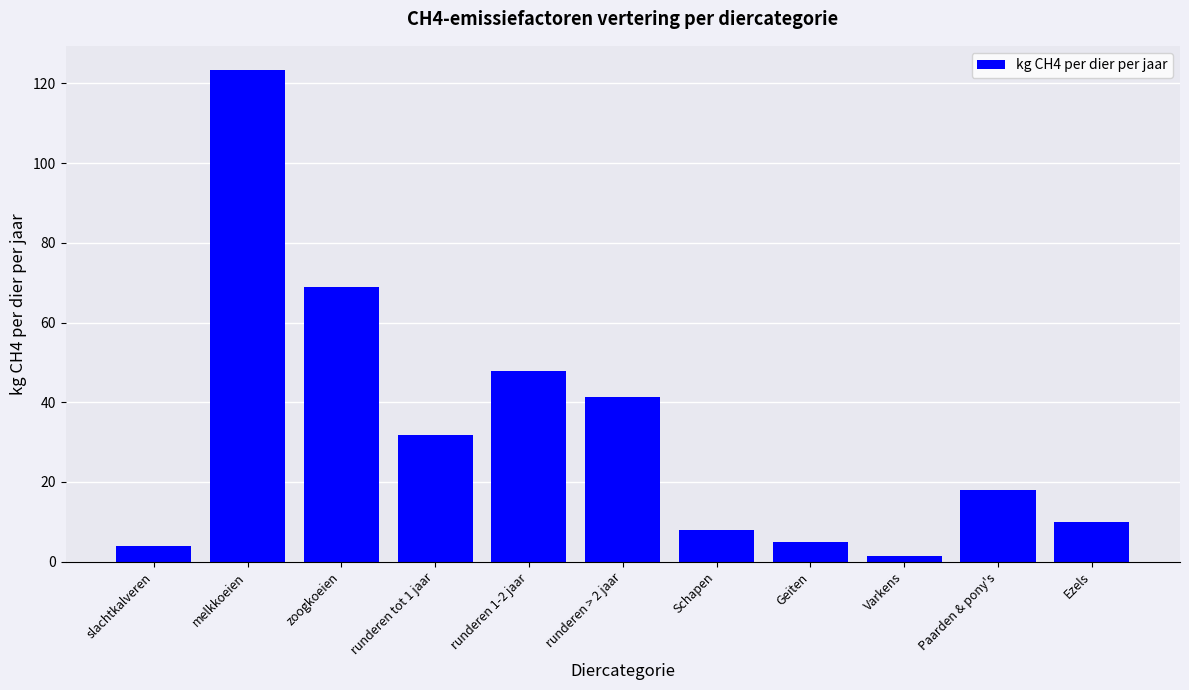

Where is the data nearest to the value 62?

zoogkoeien